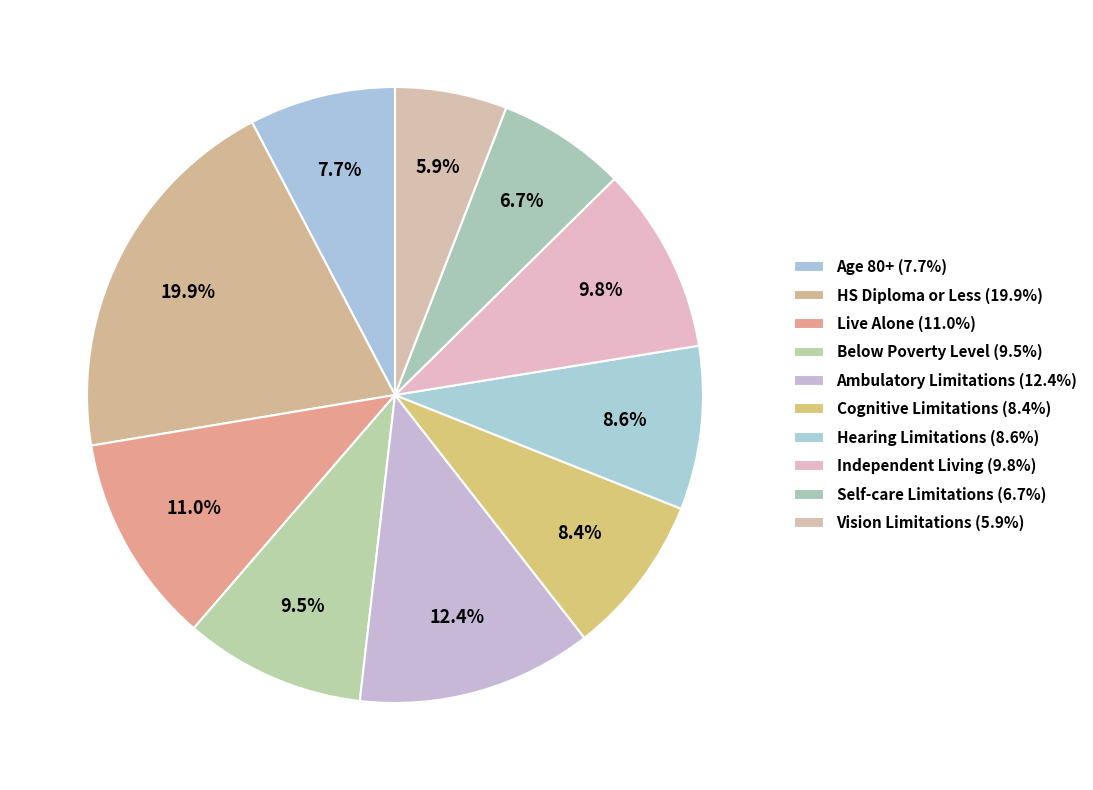

Count the number of slices in the pie.

10